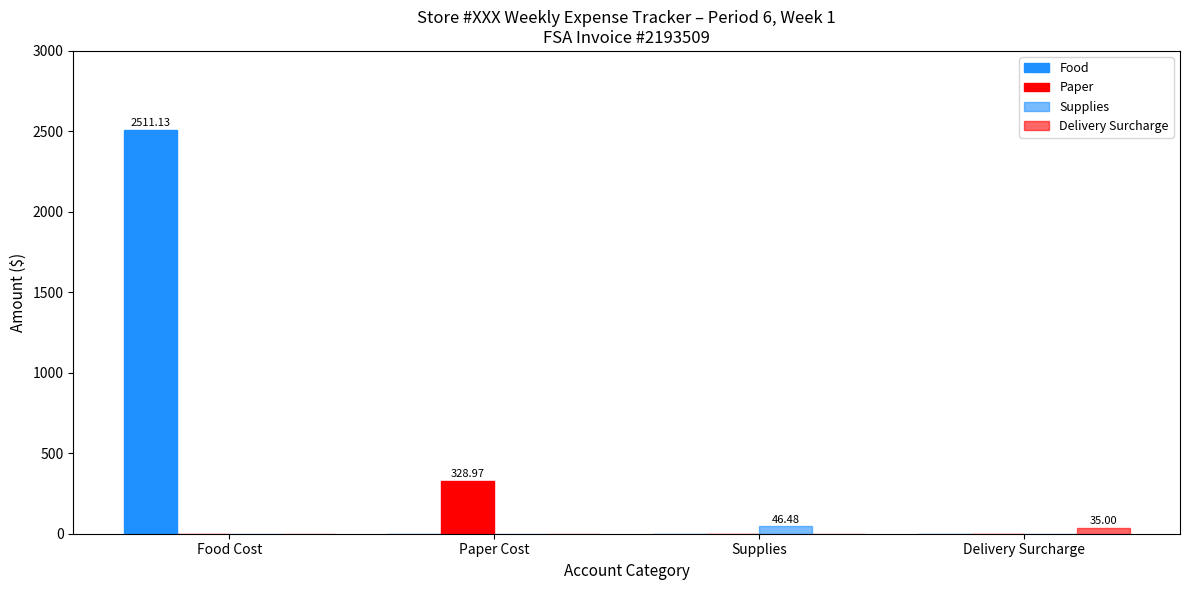

What is the sum of the Supplies values at Delivery Surcharge and Supplies?

46.5